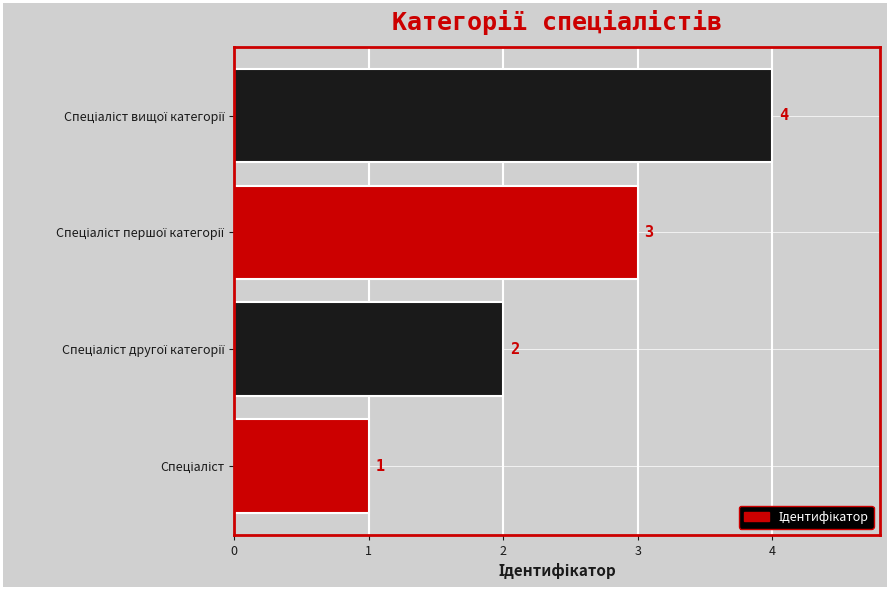

How many values are between 2 and 4?

3